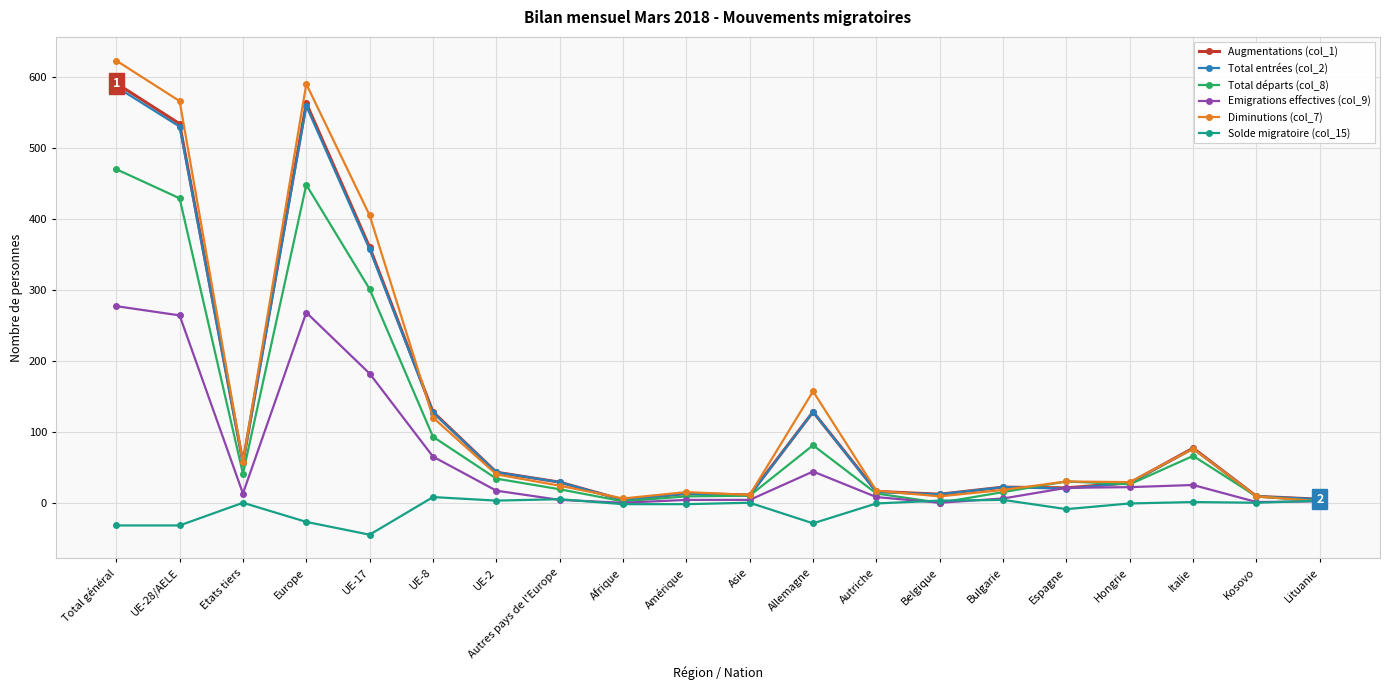

What position from the right is UE-17?

16